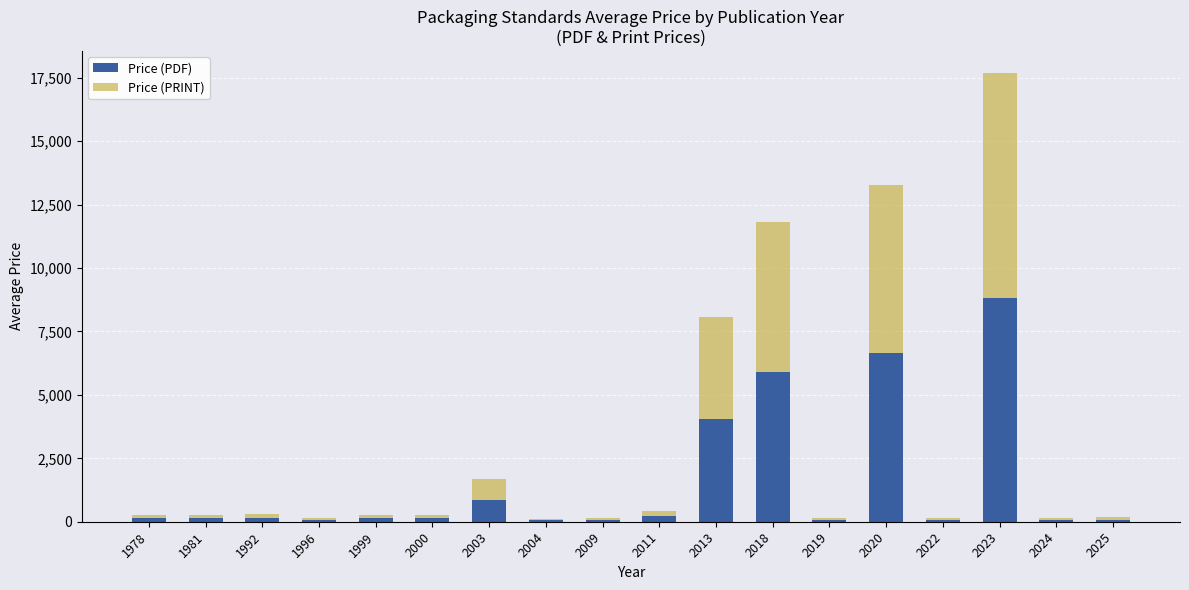

Does the chart contain stacked bars?

Yes